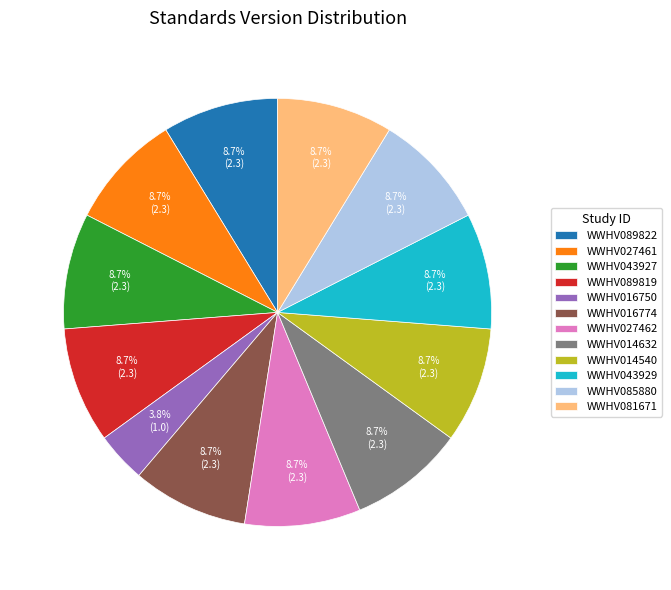

To the nearest percent, what is the combined percentage of WWHV016750 and WWHV043927?

13%